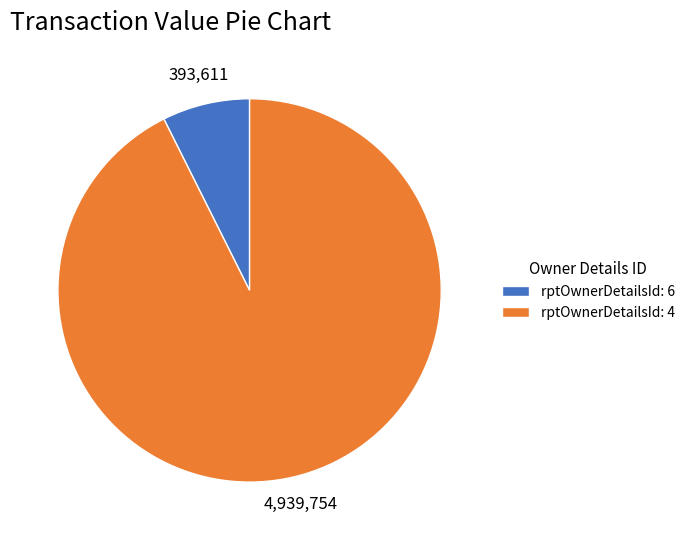

Which slice is the largest?

rptOwnerDetailsId: 4